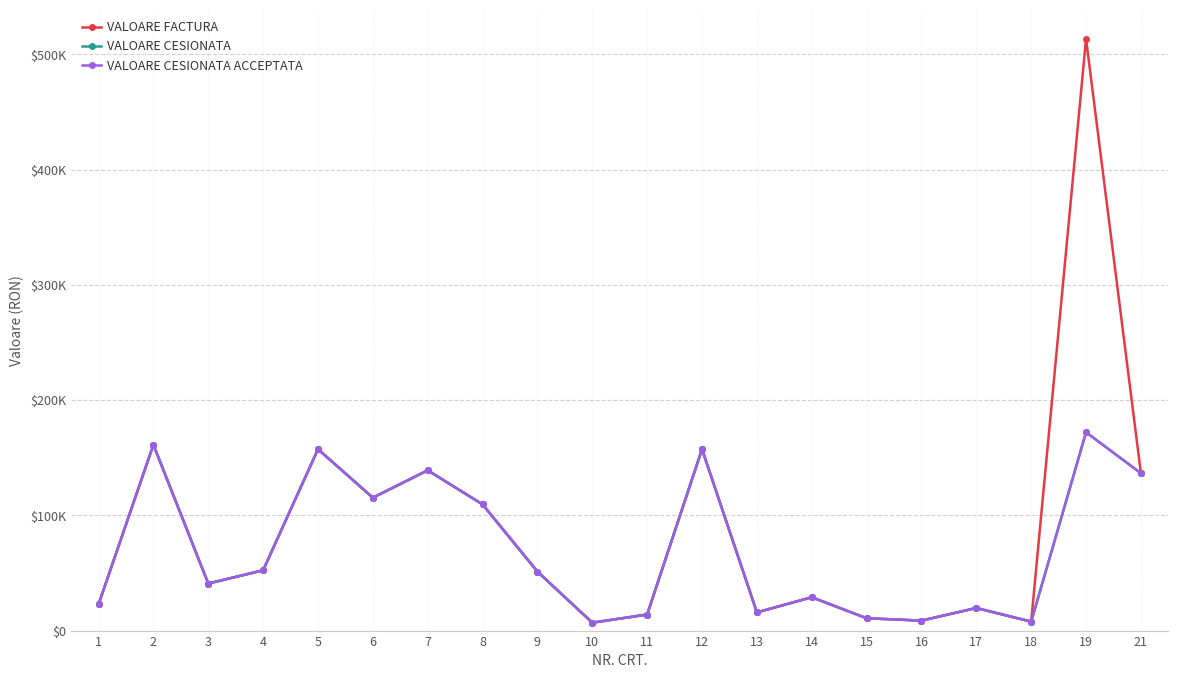

True or false: VALOARE CESIONATA ACCEPTATA has a value of 13922.4 at 11.

True